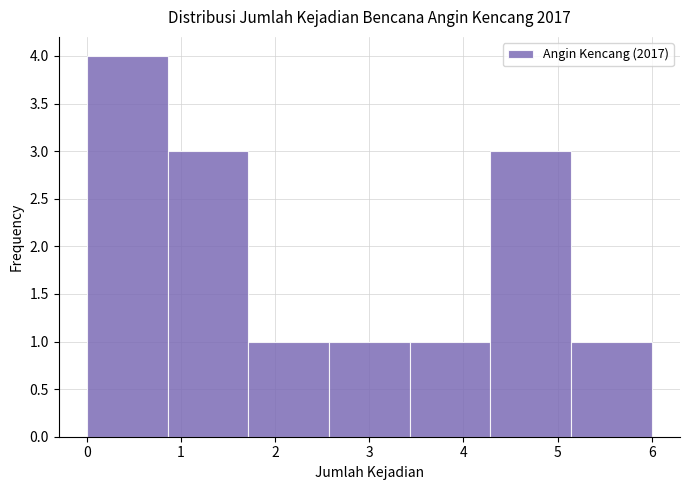

Reading left to right, transcribe this chart: for each bar, give the range it covers on the x-axis and its height. Neither the bar edges nor the heights are printed on the chart, so give them approximately, as read against the axes.

0.0 to 0.9: 4
0.9 to 1.7: 3
1.7 to 2.6: 1
2.6 to 3.4: 1
3.4 to 4.3: 1
4.3 to 5.1: 3
5.1 to 6.0: 1